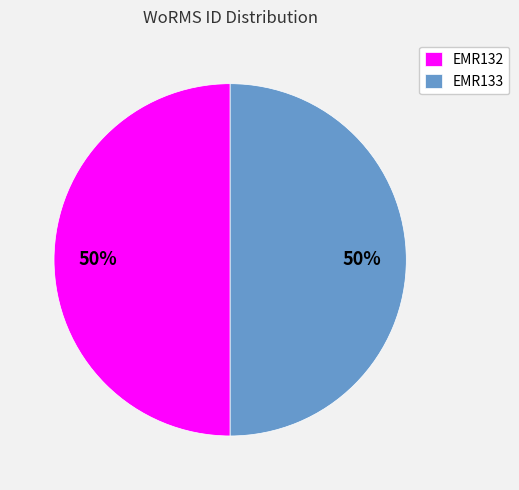

Is the sum of EMR133 and EMR132 greater than half?

Yes